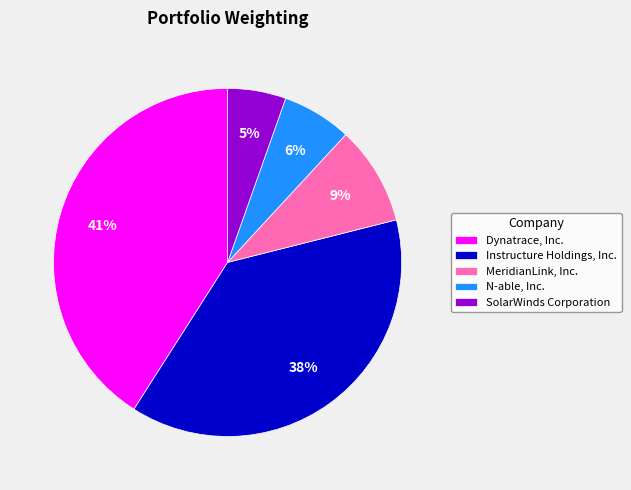

To the nearest percent, what percentage of the pie is SolarWinds Corporation?

5%